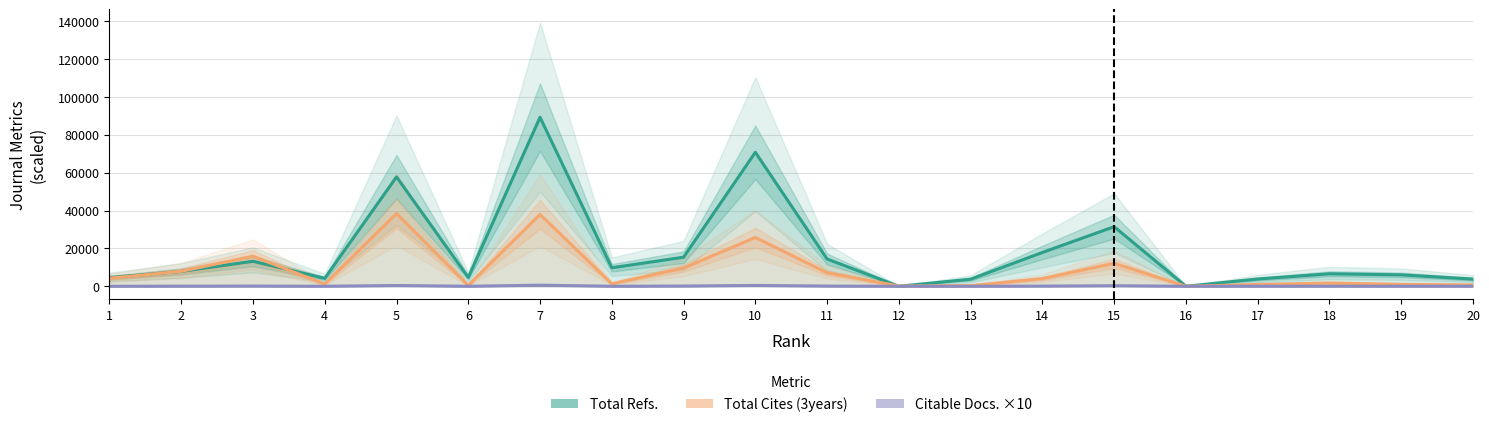

What is the greatest value displayed?

89328.0